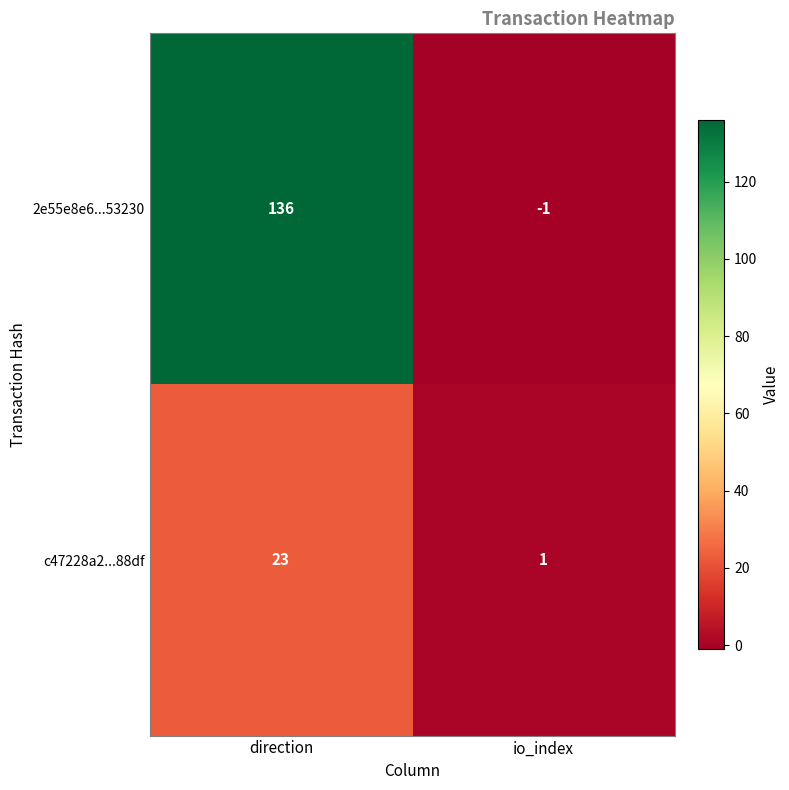

How many series are shown in this chart?

2